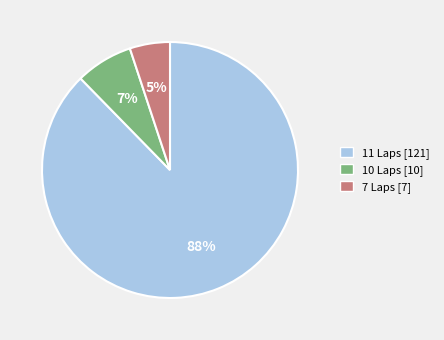

The 7 Laps [7] slice represents 5% of the pie. True or false?

True